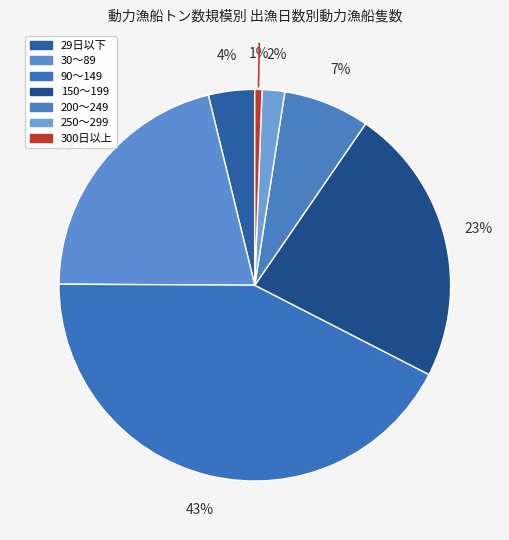

To the nearest percent, what percentage of the pie is 200～249?

7%